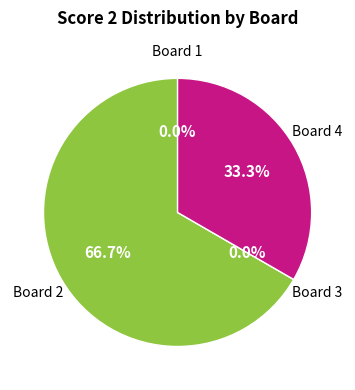

How much of the chart is everything except Board 1?

100.0%